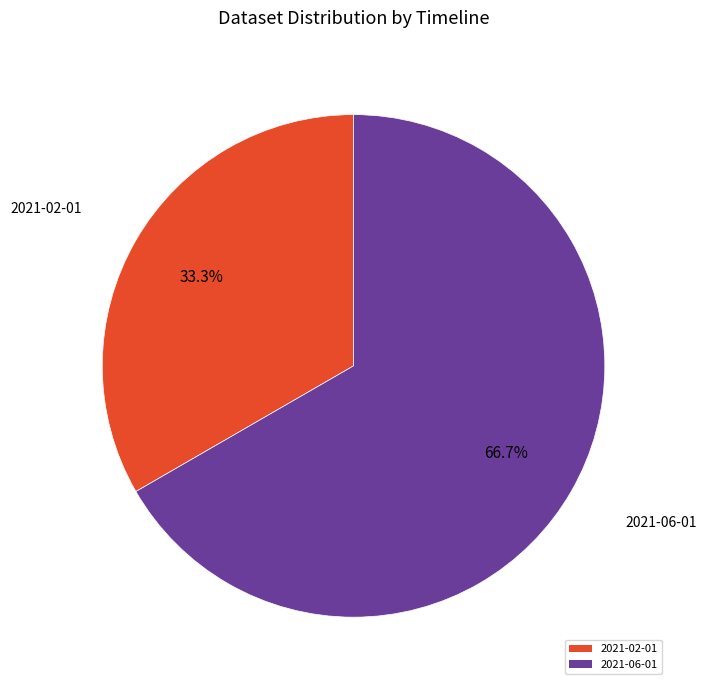

To the nearest percent, what is the difference between the largest and smallest slice percentages?

33%